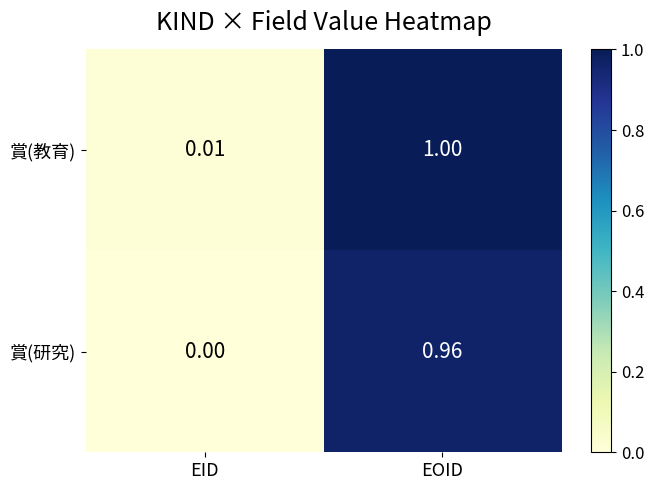

Which category has the highest value in the 賞(教育) series?

EOID